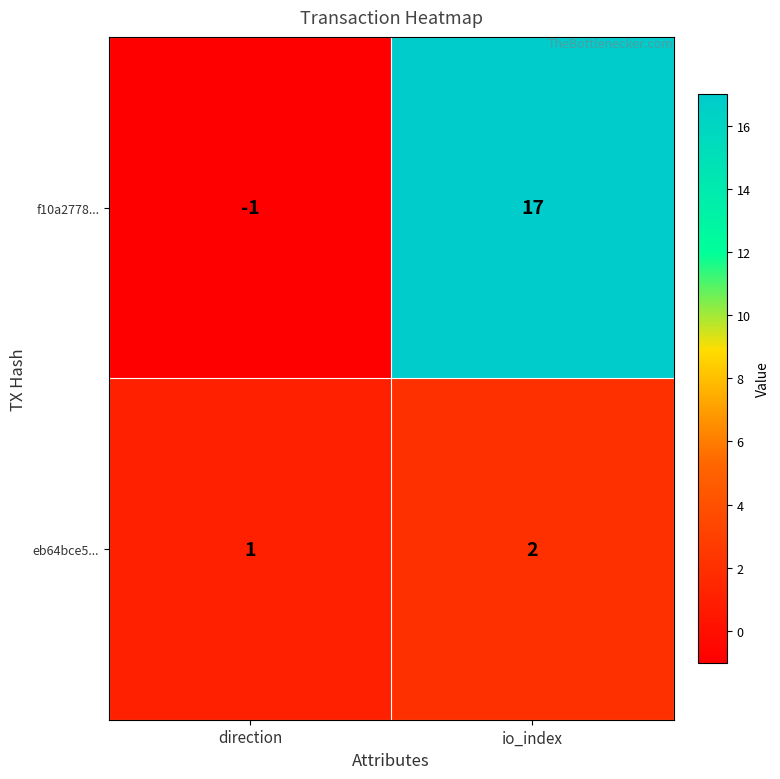

Reading left to right, extract all data points from this chart.

f10a2778...: -1	17
eb64bce5...: 1	2